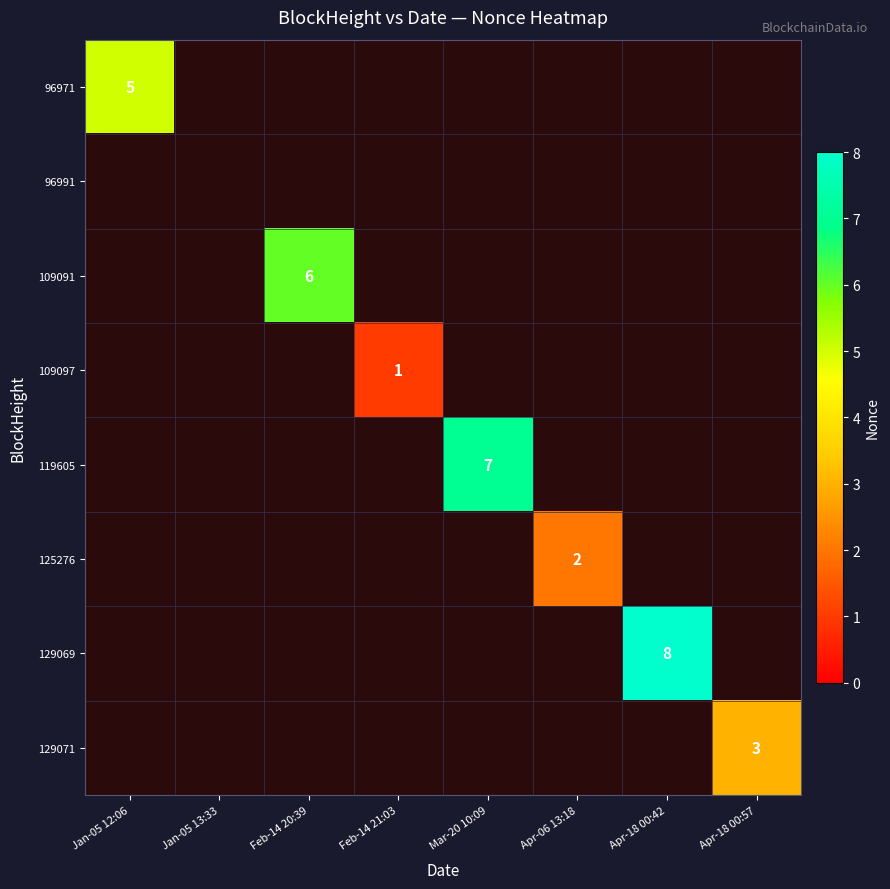

The value of 96971 at Jan-05 12:06 is 5. True or false?

True